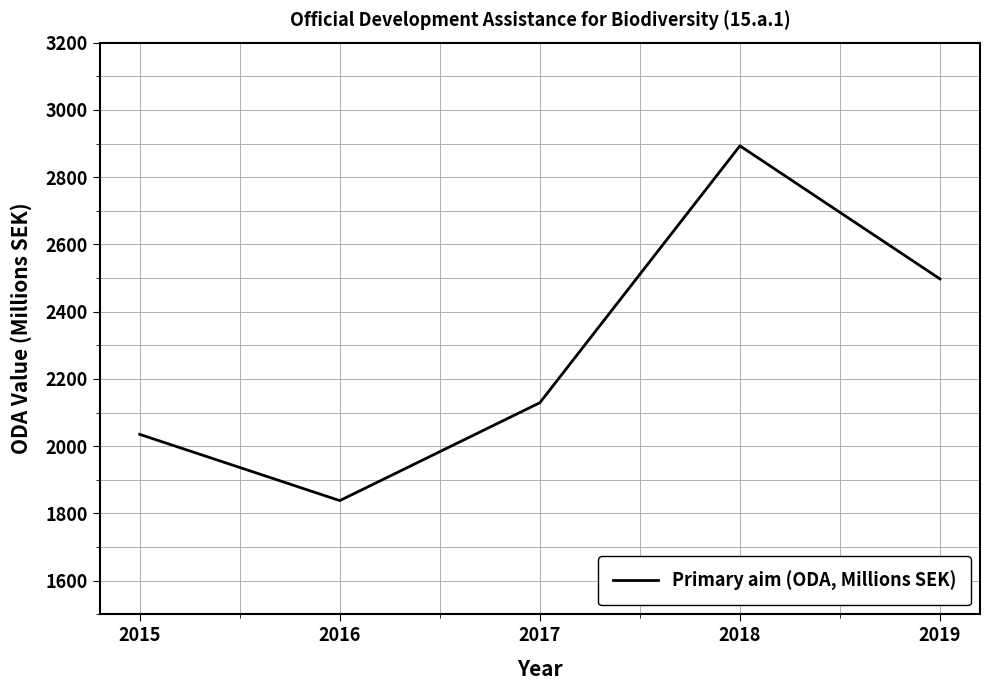

Reading left to right, transcribe all the data shown in this chart.

2015=2035.1	2016=1838.1	2017=2129.2	2018=2893.1	2019=2497.3